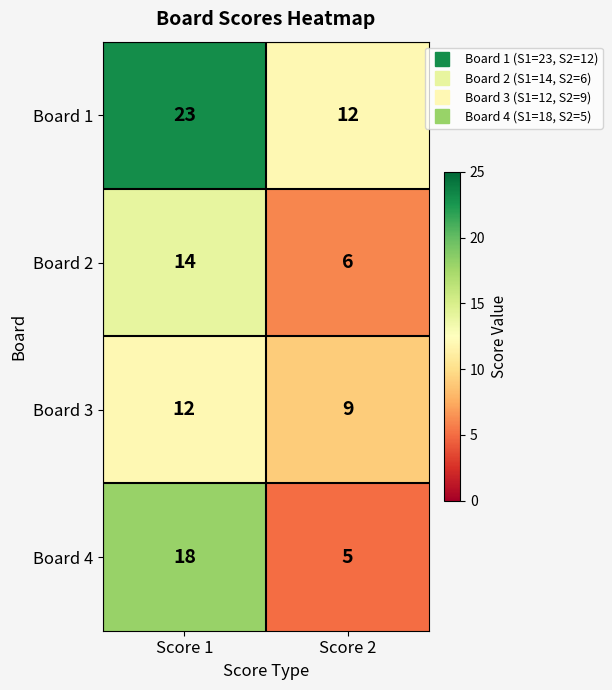

What is the total value across all series at Score 2?

32